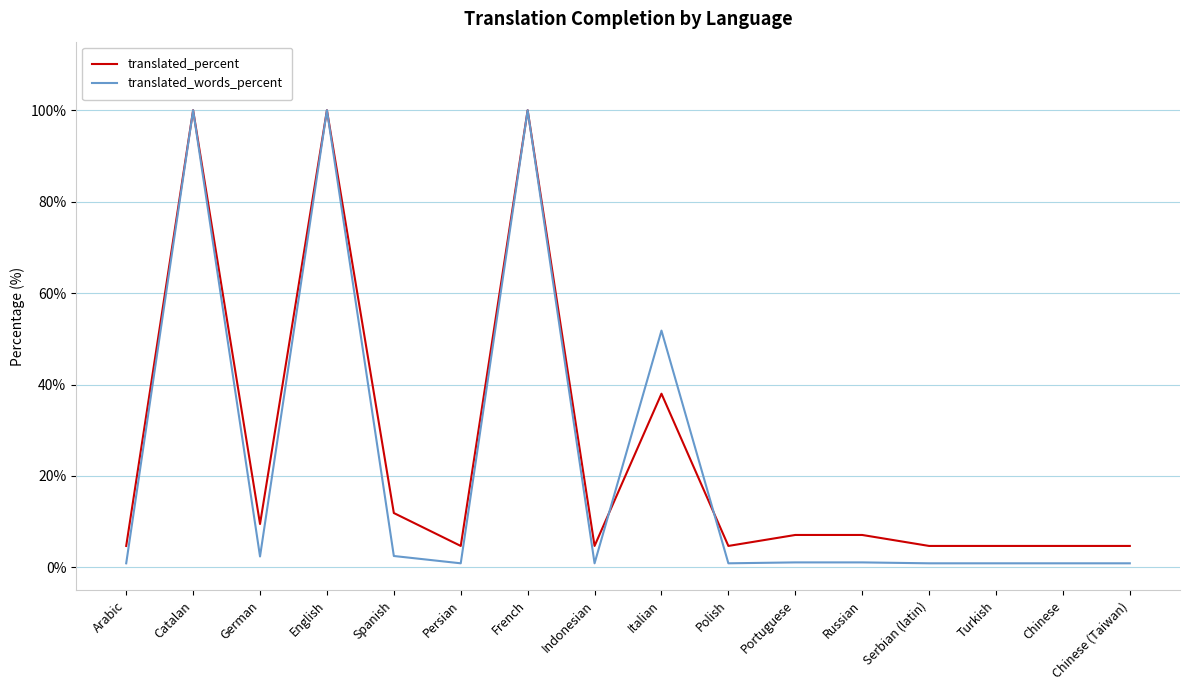

Is it true that translated_words_percent equals 0.9 at Chinese?

True